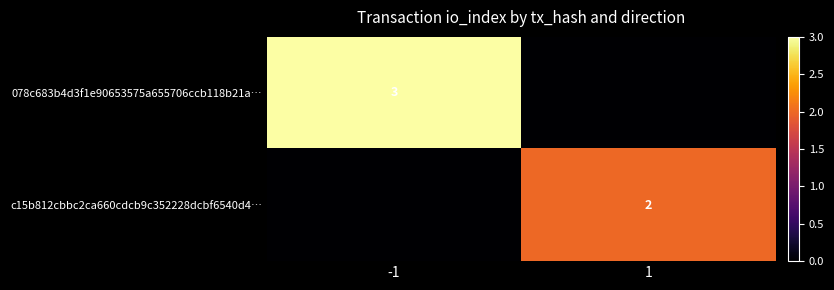

At how many categories does at least one series exceed 1?

2